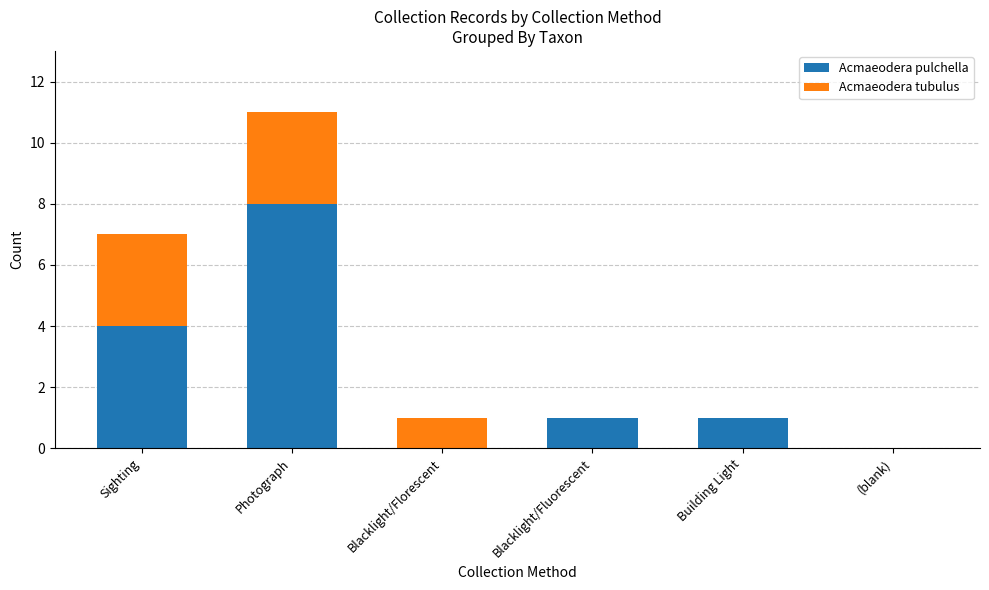

Reading left to right, transcribe the values for Acmaeodera pulchella.

Sighting=4	Photograph=8	Blacklight/Florescent=0	Blacklight/Fluorescent=1	Building Light=1	(blank)=0